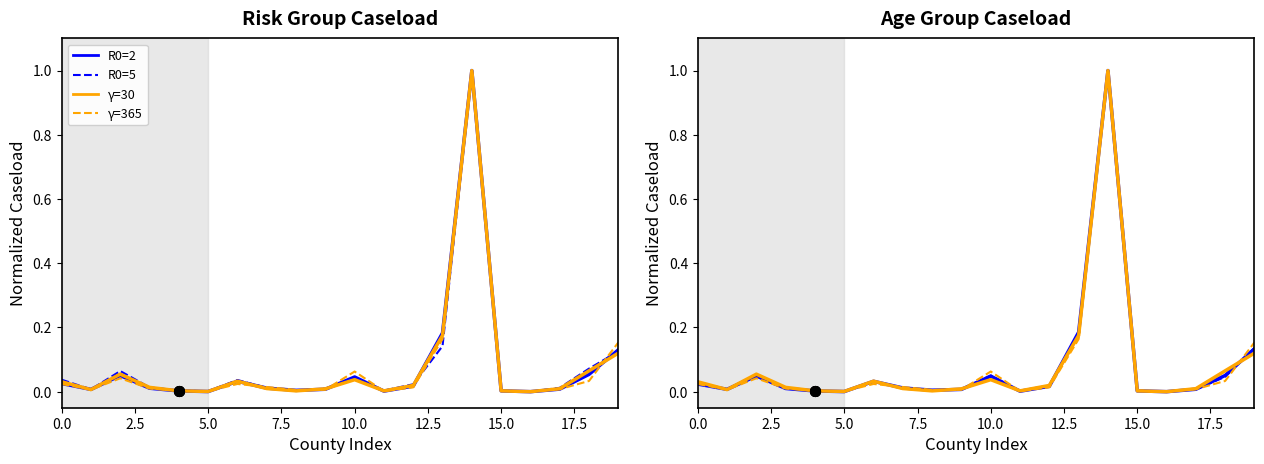

At which category is the sum across all series the highest?

14